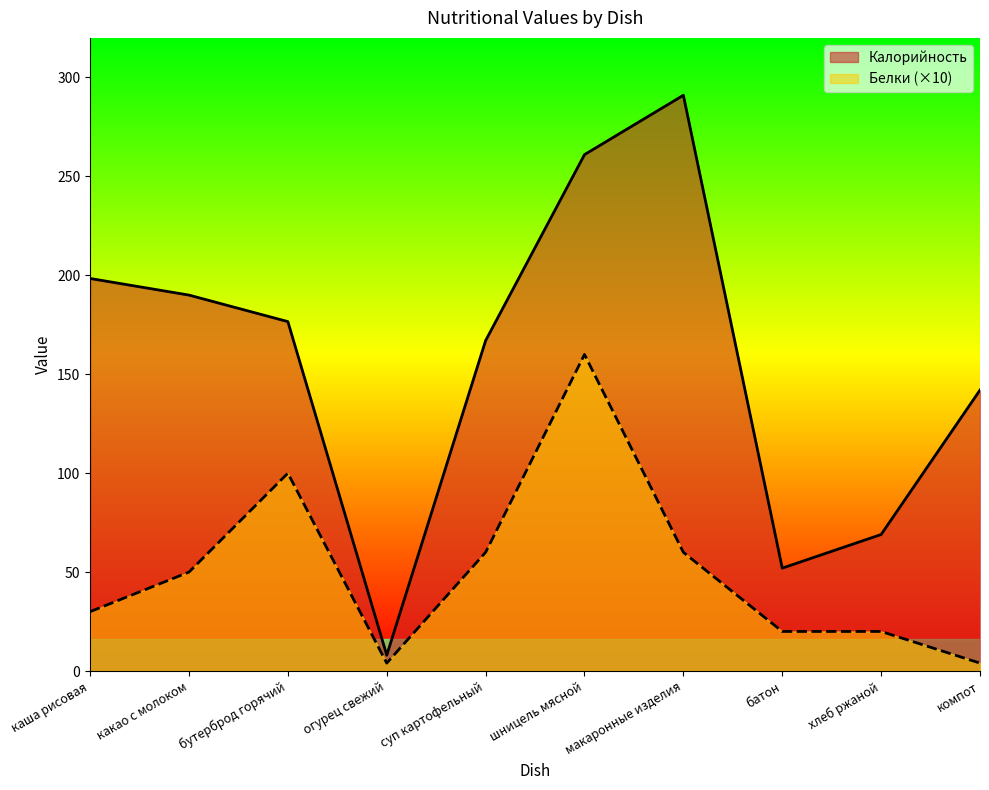

What is the label of the 2nd point from the left?

какао с молоком